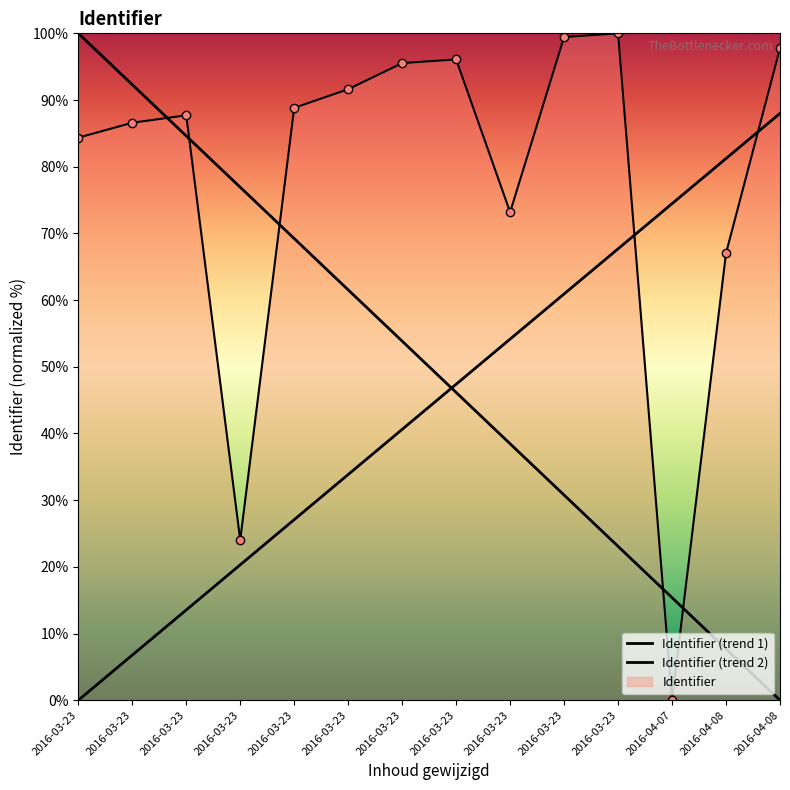

What is the label of the 8th point from the left?

2016-03-23